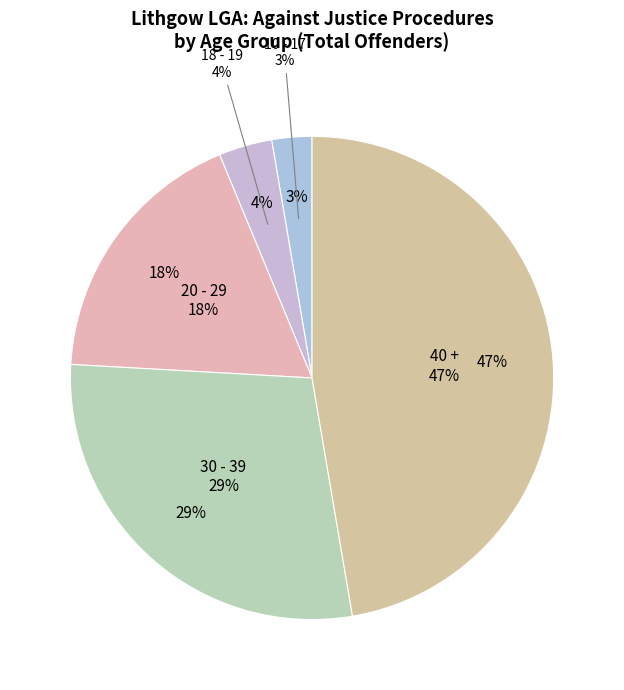

Which category has the biggest portion of the pie?

40 +